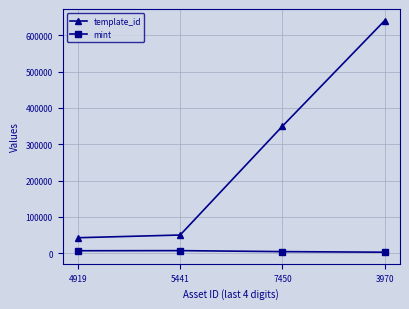

True or false: template_id and mint cross at least once.

False